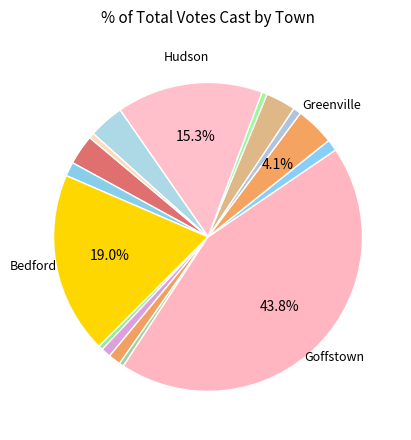

Count the number of slices in the pie.

16